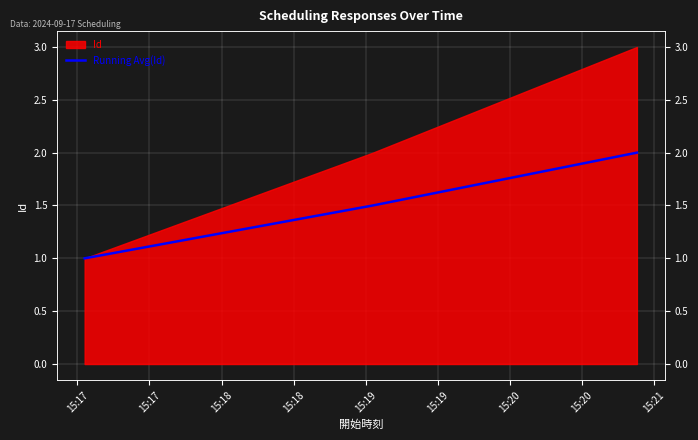

Does the chart display data point markers on the line(s)?

No